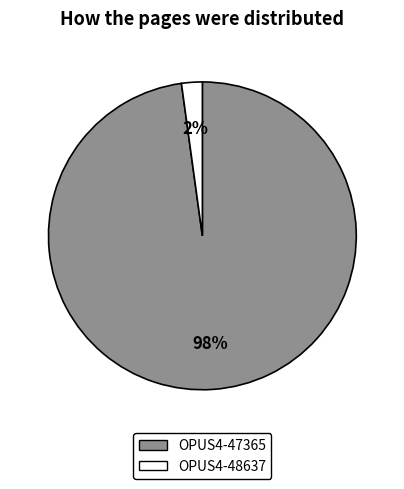

To the nearest percent, what portion does OPUS4-48637 represent?

2%